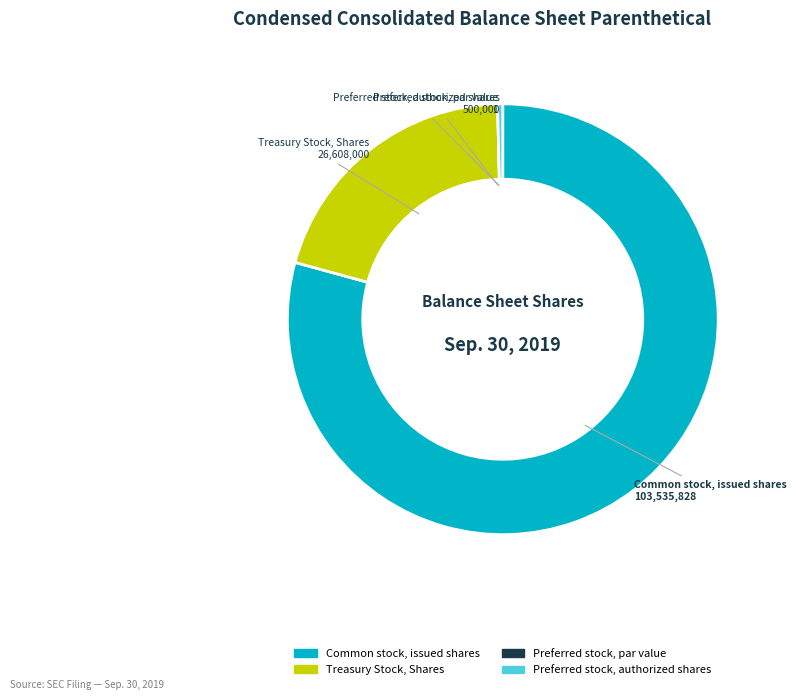

Which slice is the largest?

Common stock, issued shares